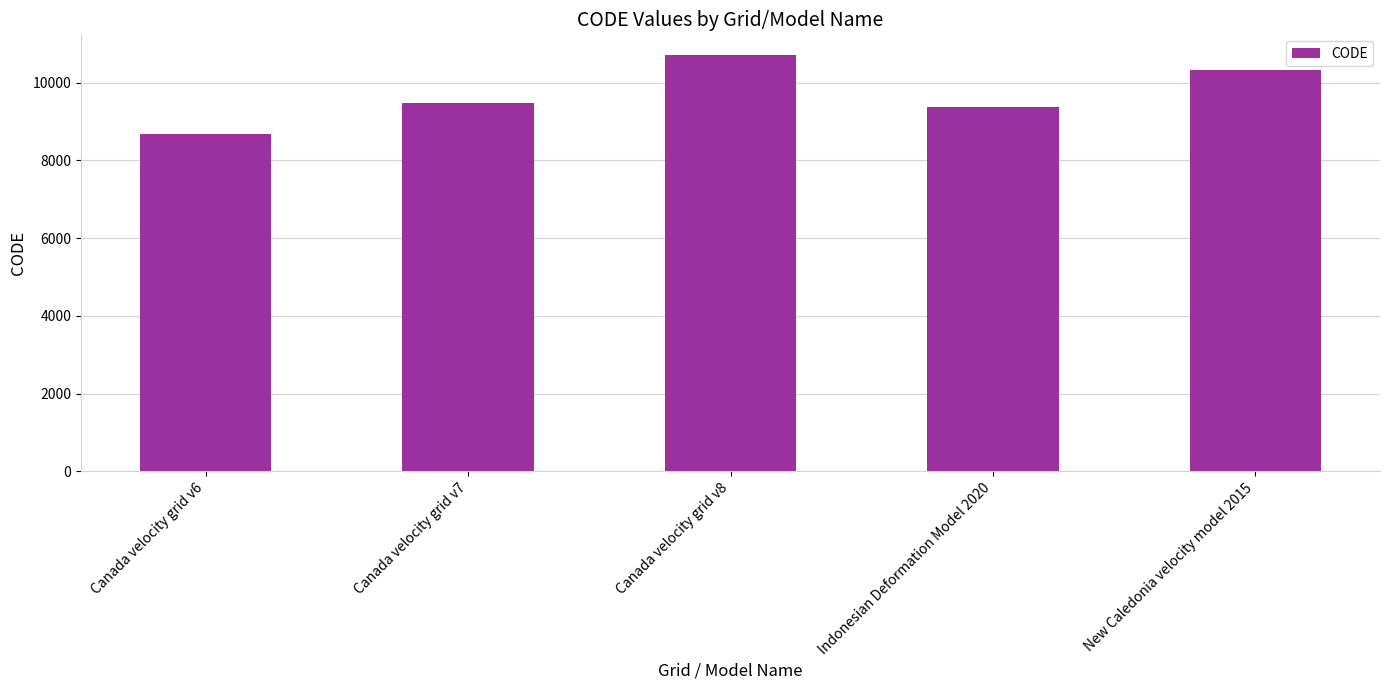

What is the label of the 5th bar from the right?

Canada velocity grid v6